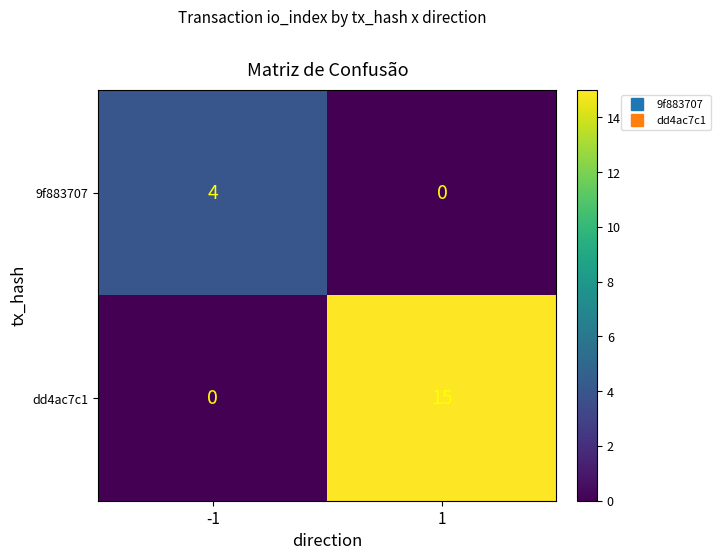

What is the total value across all series at 1?

15